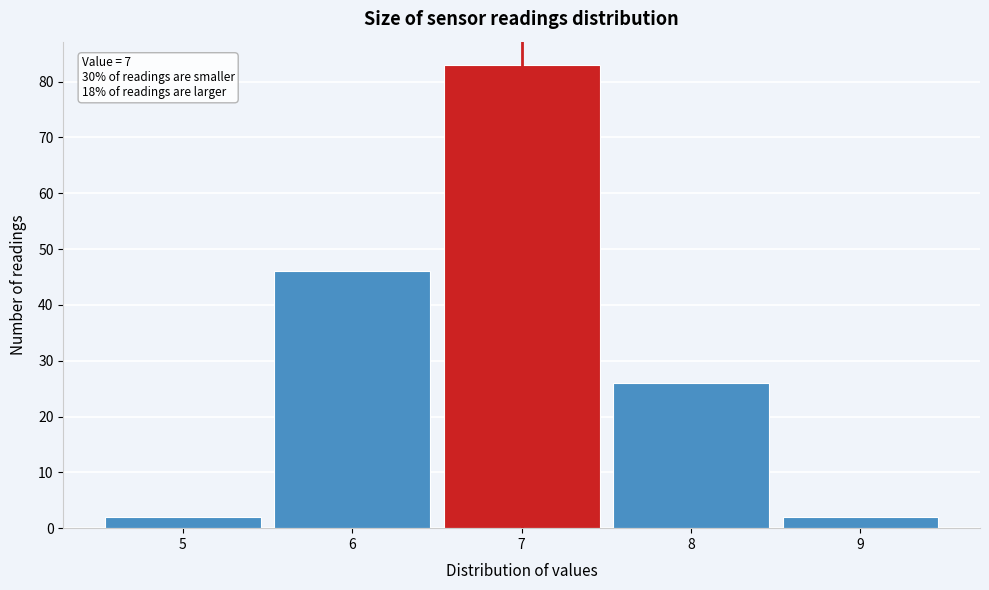

Over which range of the x-axis is the bar tallest?

6.5 to 7.5